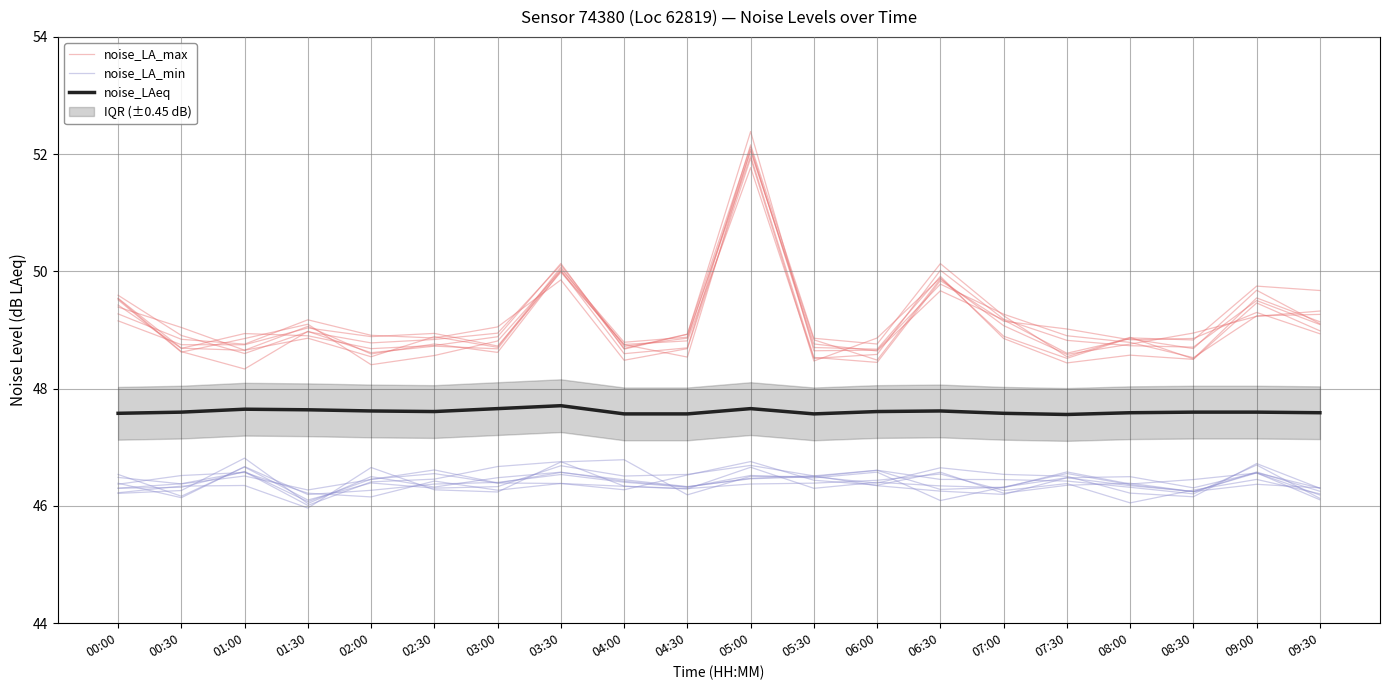

Between 01:00 and 00:00, which is larger?

00:00